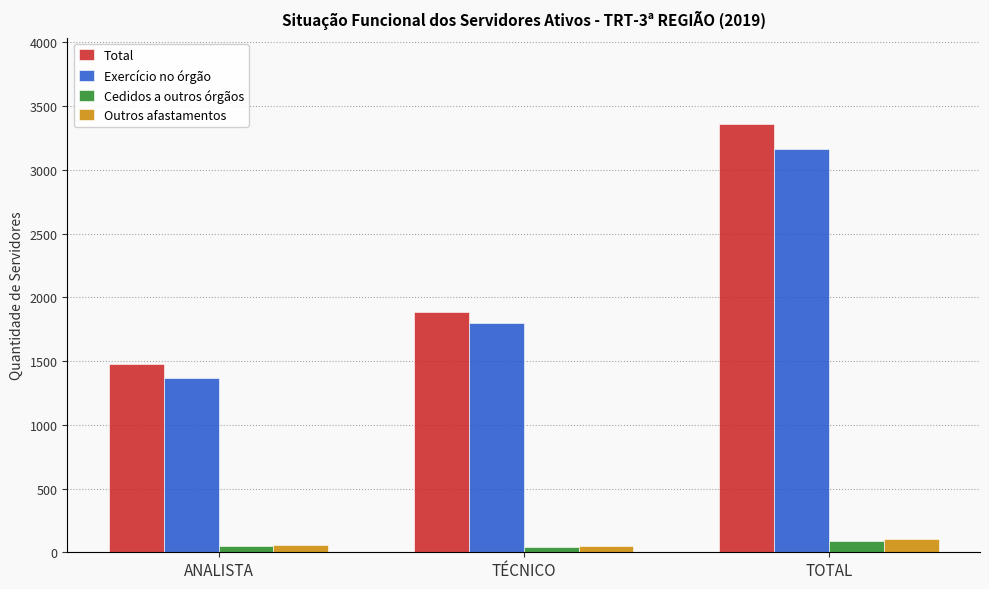

Is it true that Outros afastamentos equals 106 at TOTAL?

True